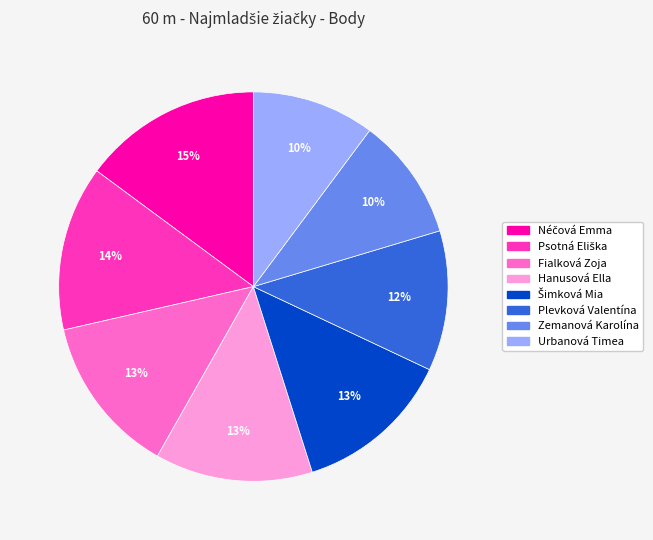

To the nearest percent, what is the combined percentage of Hanusová Ella and Fialková Zoja?

26%